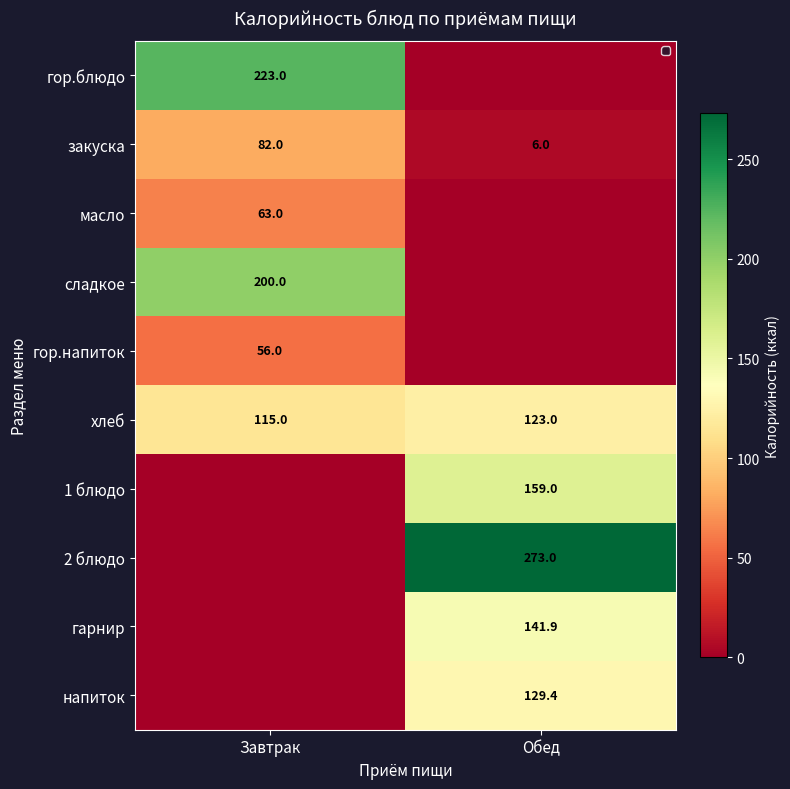

The value of напиток at Обед is 51.8. True or false?

False